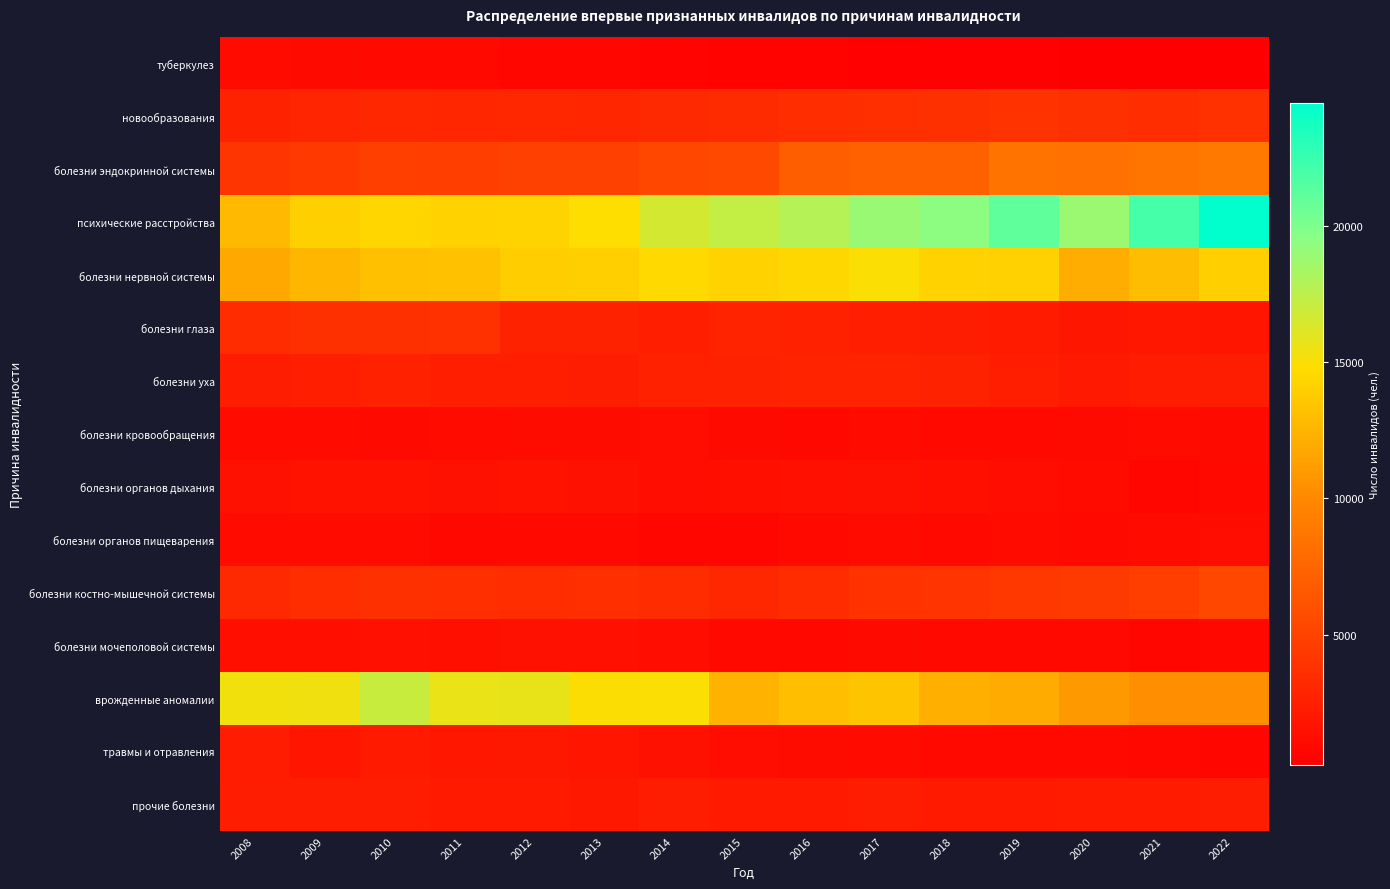

Reading left to right, list all the values displayed in this chart.

туберкулез: 2008=1099	2009=1002	2010=930	2011=980	2012=760	2013=718	2014=613	2015=479	2016=489	2017=427	2018=352	2019=376	2020=272	2021=255	2022=235
новообразования: 2008=2720	2009=2911	2010=3084	2011=3024	2012=3087	2013=3001	2014=3263	2015=3390	2016=3505	2017=3639	2018=3703	2019=3916	2020=3718	2021=3536	2022=3805
болезни эндокринной системы: 2008=4028	2009=4323	2010=4813	2011=4697	2012=4930	2013=4968	2014=5368	2015=5515	2016=6997	2017=7160	2018=7198	2019=8461	2020=8312	2021=8592	2022=8919
психические расстройства: 2008=12800	2009=14053	2010=14409	2011=14208	2012=14249	2013=14819	2014=16575	2015=17243	2016=17825	2017=18867	2018=19428	2019=21086	2020=18844	2021=22003	2022=24506
болезни нервной системы: 2008=11853	2009=12601	2010=13143	2011=13241	2012=13925	2013=13995	2014=14566	2015=14203	2016=14465	2017=14932	2018=14197	2019=14167	2020=12071	2021=13002	2022=13996
болезни глаза: 2008=3425	2009=3709	2010=3732	2011=3789	2012=2706	2013=2702	2014=2453	2015=2764	2016=2652	2017=2518	2018=2337	2019=2251	2020=1856	2021=1949	2022=1839
болезни уха: 2008=2379	2009=2454	2010=2611	2011=2474	2012=2483	2013=2370	2014=2666	2015=2714	2016=2768	2017=2763	2018=2724	2019=2441	2020=2073	2021=2320	2022=2379
болезни кровообращения: 2008=1081	2009=1049	2010=1032	2011=1111	2012=1164	2013=1162	2014=1214	2015=1034	2016=895	2017=1064	2018=949	2019=972	2020=1022	2021=1066	2022=1016
болезни органов дыхания: 2008=1471	2009=1667	2010=1580	2011=1547	2012=1641	2013=1530	2014=1322	2015=1405	2016=1431	2017=1530	2018=1403	2019=1205	2020=1042	2021=839	2022=945
болезни органов пищеварения: 2008=1135	2009=1135	2010=1045	2011=867	2012=977	2013=976	2014=803	2015=836	2016=936	2017=1087	2018=974	2019=1045	2020=989	2021=1090	2022=1237
болезни костно-мышечной системы: 2008=3229	2009=3470	2010=3716	2011=3652	2012=3551	2013=3624	2014=3442	2015=3125	2016=3437	2017=3866	2018=4003	2019=4271	2020=4433	2021=4721	2022=5400
болезни мочеполовой системы: 2008=1409	2009=1400	2010=1421	2011=1393	2012=1474	2013=1440	2014=1188	2015=957	2016=895	2017=1031	2018=961	2019=901	2020=934	2021=782	2022=862
врожденные аномалии: 2008=15271	2009=15333	2010=16974	2011=15658	2012=15725	2013=14905	2014=14969	2015=12375	2016=13108	2017=13398	2018=12216	2019=11971	2020=10969	2021=10289	2022=10378
травмы и отравления: 2008=2298	2009=1832	2010=2138	2011=1947	2012=2018	2013=1839	2014=1502	2015=1195	2016=1181	2017=1123	2018=941	2019=936	2020=906	2021=884	2022=837
прочие болезни: 2008=2395	2009=2376	2010=2405	2011=2170	2012=2141	2013=2031	2014=2386	2015=2143	2016=2166	2017=2346	2018=2144	2019=2151	2020=2258	2021=2224	2022=2331